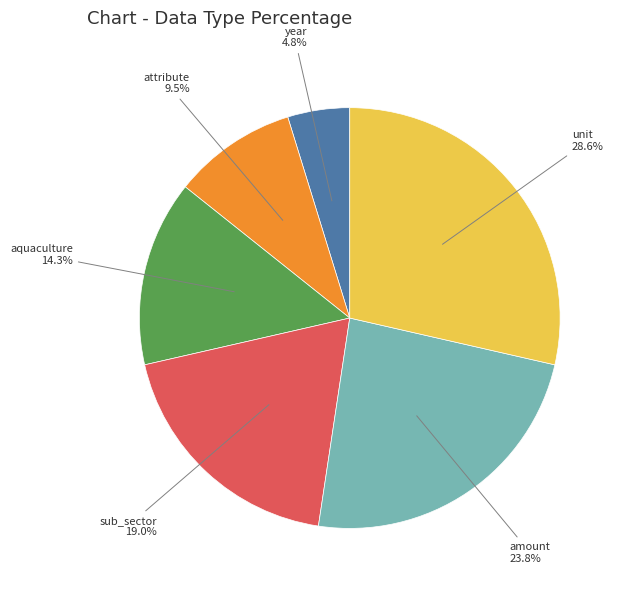

What is the largest slice in the pie chart?

unit